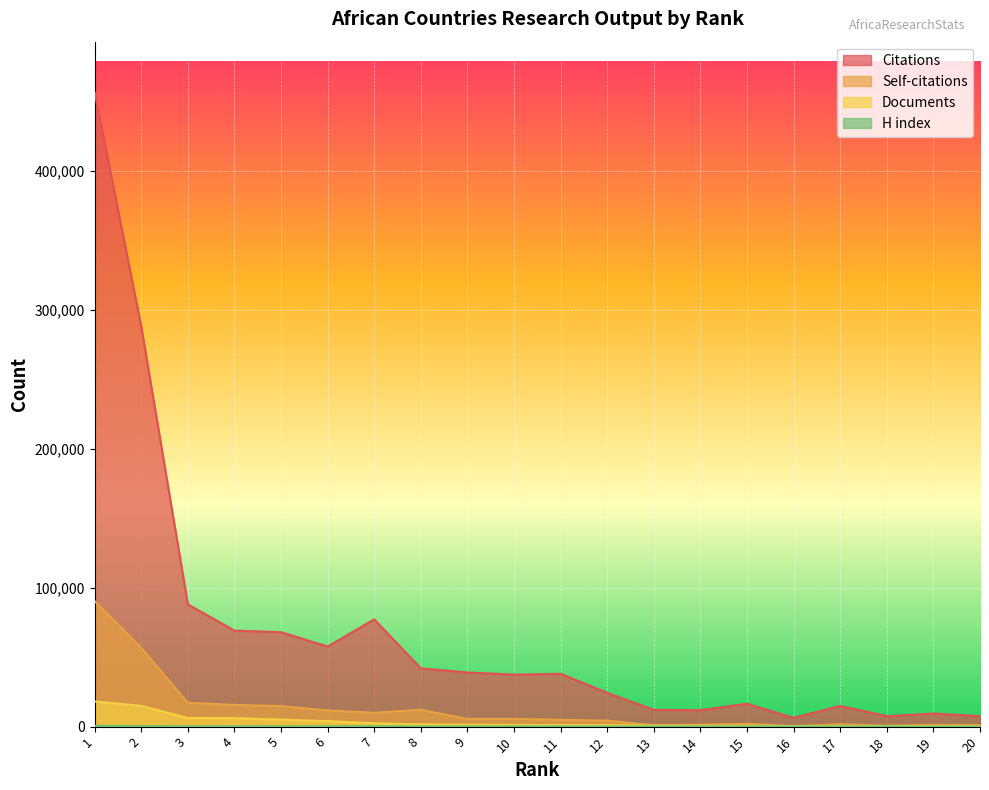

True or false: Documents and H index cross at least once.

False